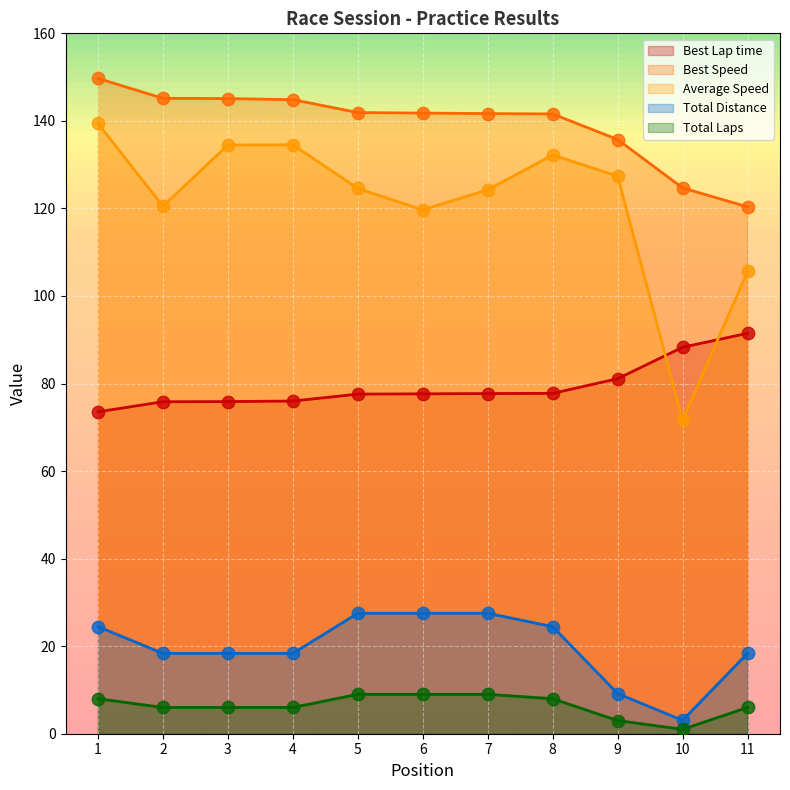

What are all the series names shown in the legend?

Total Laps, Best Lap time, Best Speed, Average Speed, Total Distance